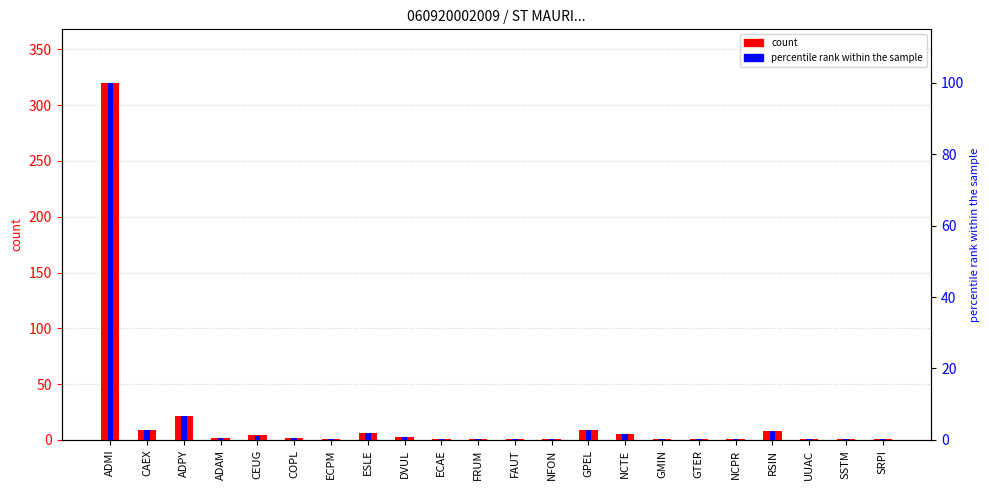

What is the difference between the percentile rank within the sample values at ECPM and COPL?

0.3